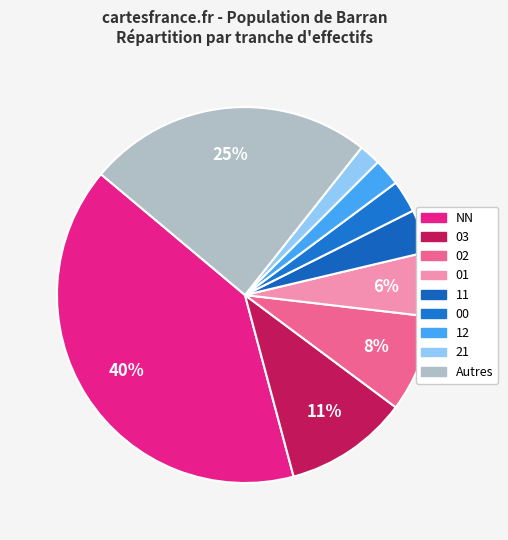

To the nearest percent, what portion does 21 represent?

2%